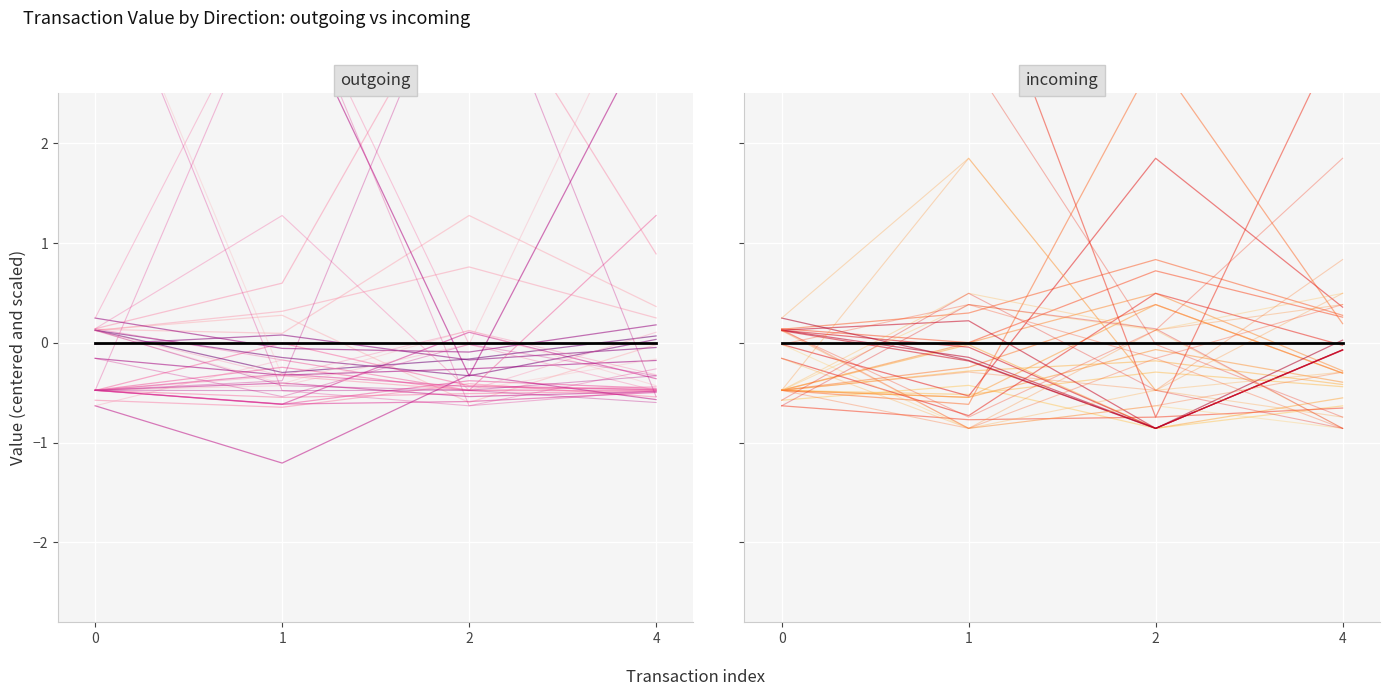

The value of mean trend at 0 is -0.0. True or false?

True